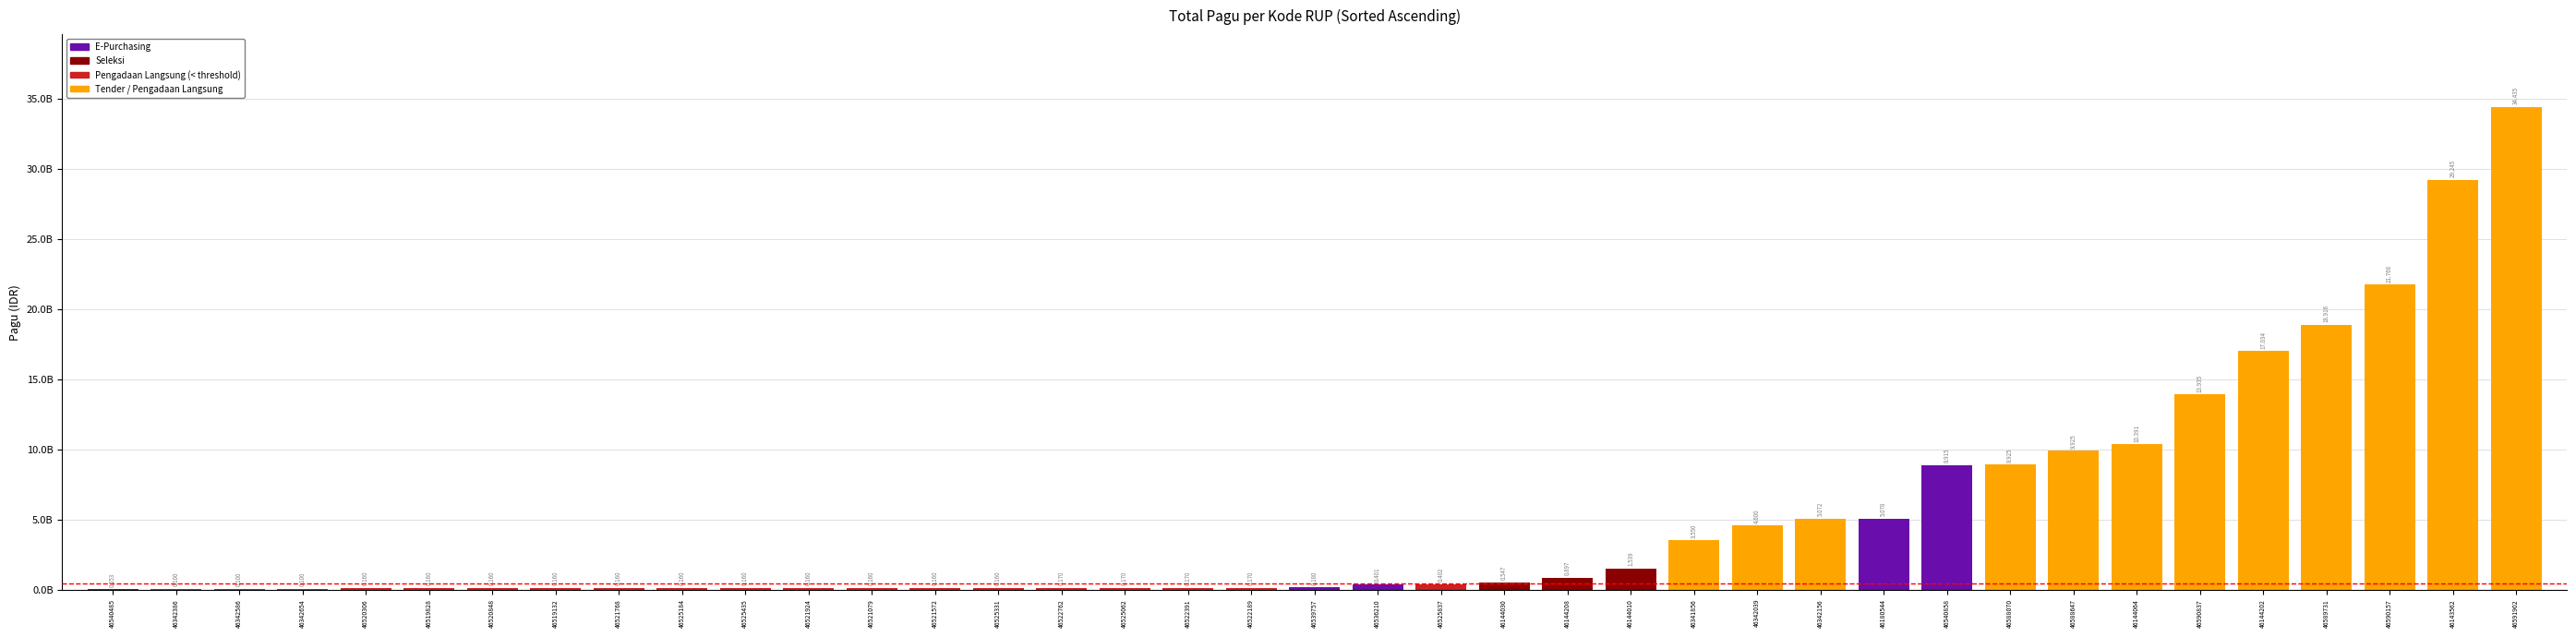

Which has a higher value, 46342586 or 46591902?

46591902